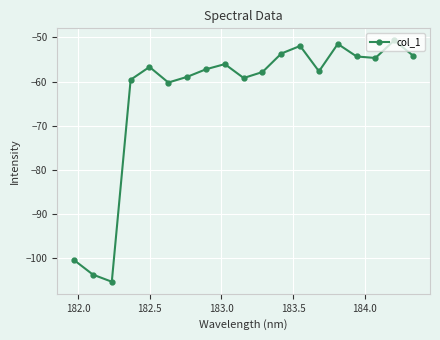

What is the average value?

-63.4